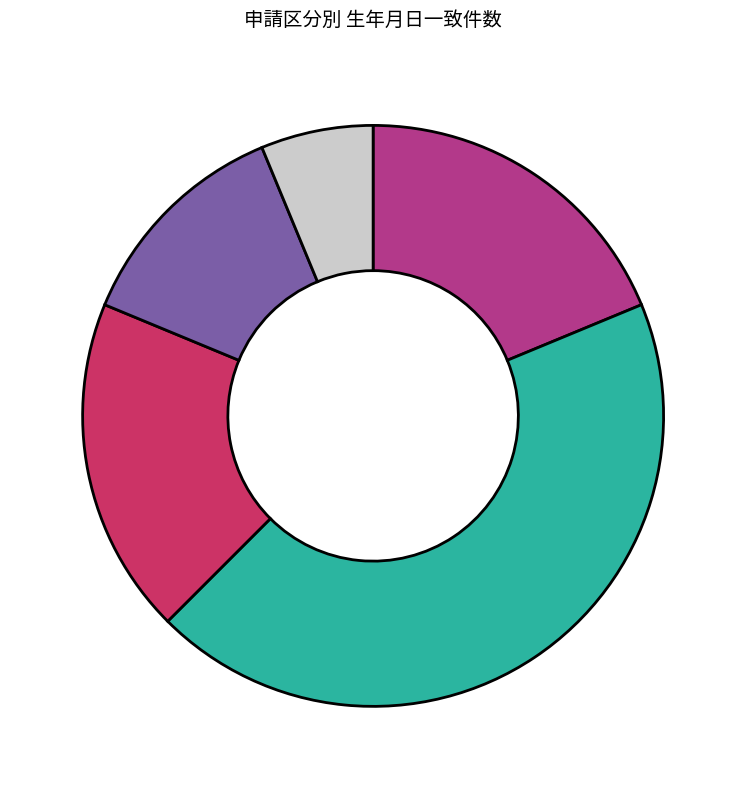

Is there any slice that represents more than half of the pie?

No